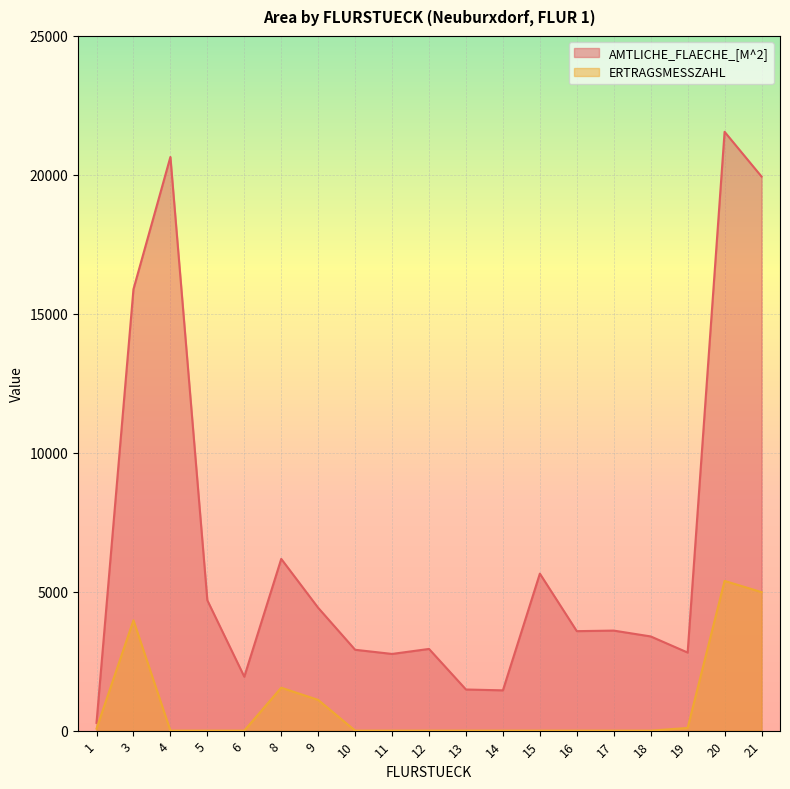

Between 9 and 8, which is larger?

8